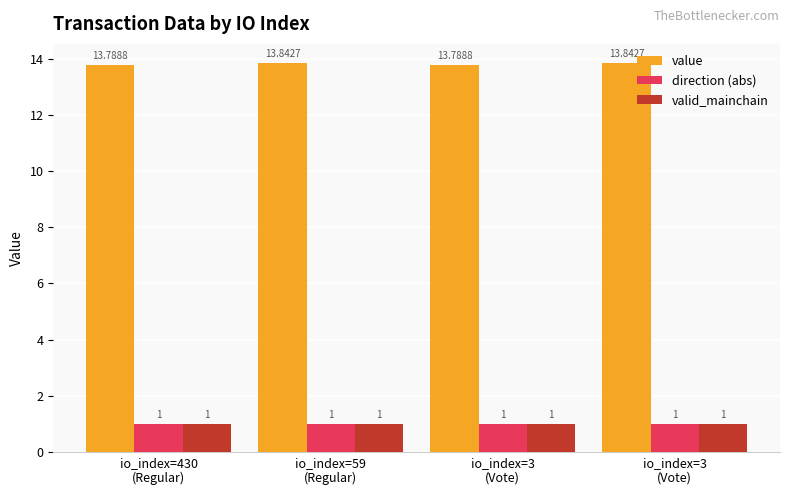

What is the highest value of the value series?

13.8